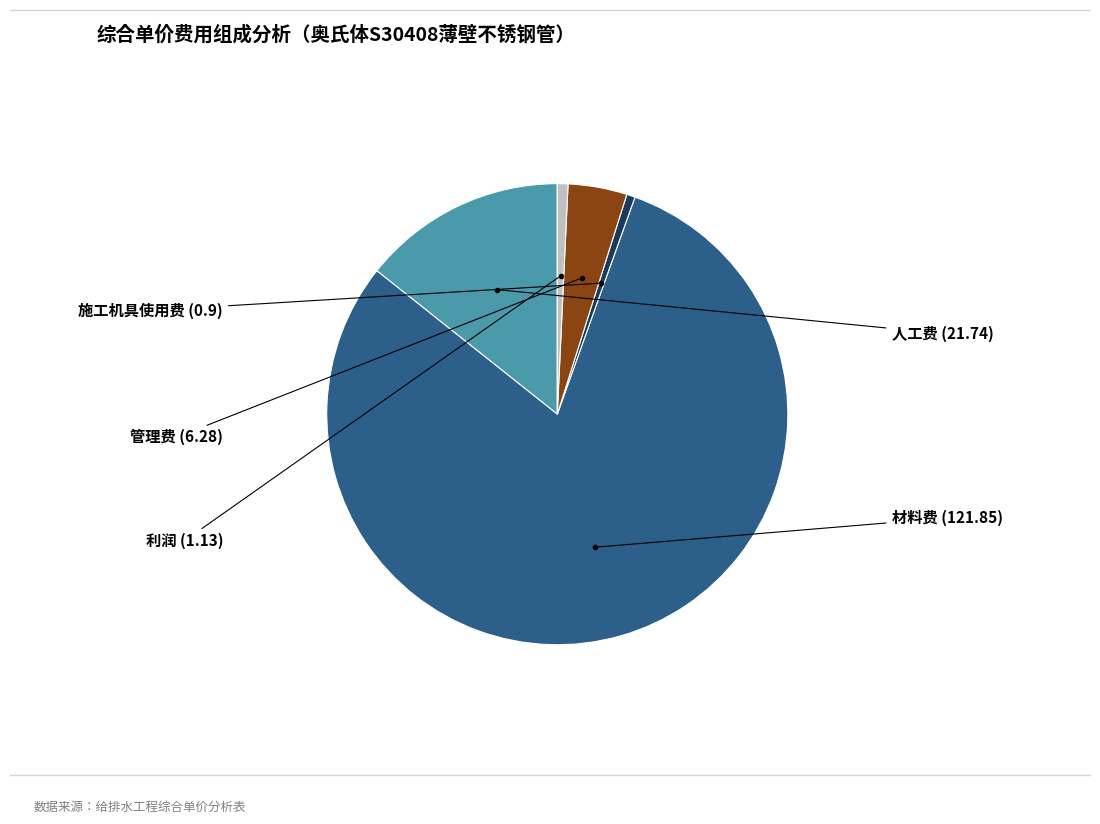

Is there a majority slice in this chart?

Yes